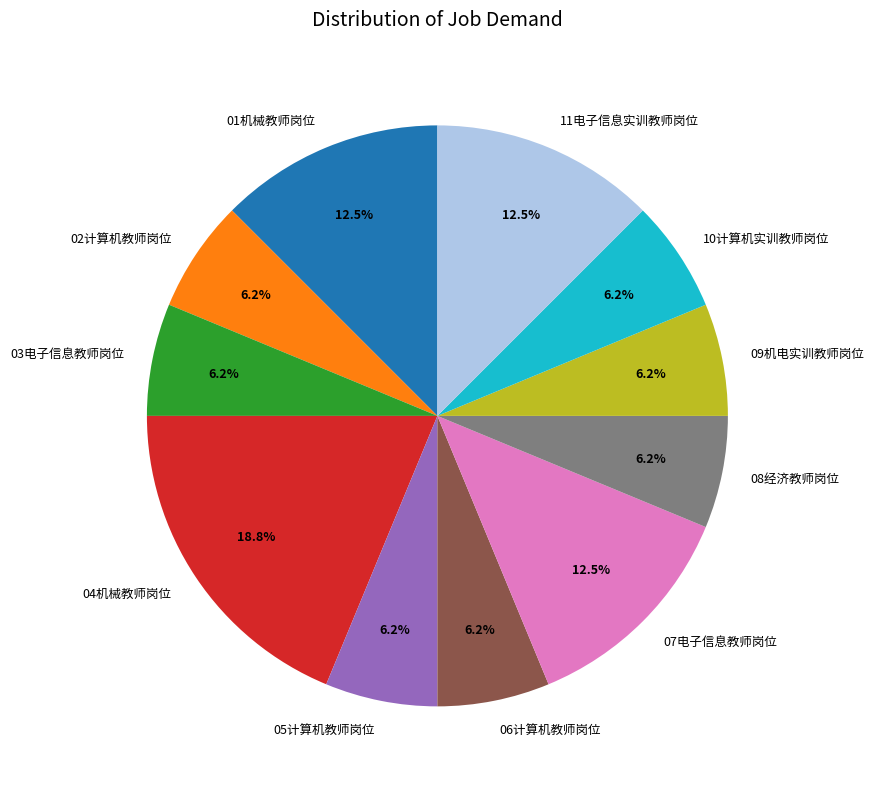

Is the sum of 08经济教师岗位 and 03电子信息教师岗位 greater than half?

No